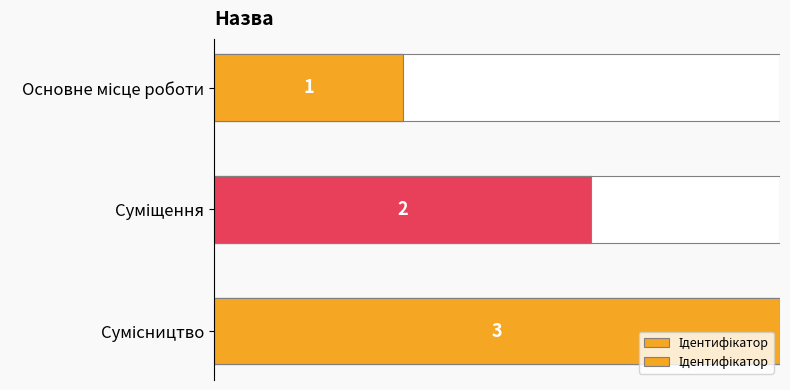

What is the average value?

2